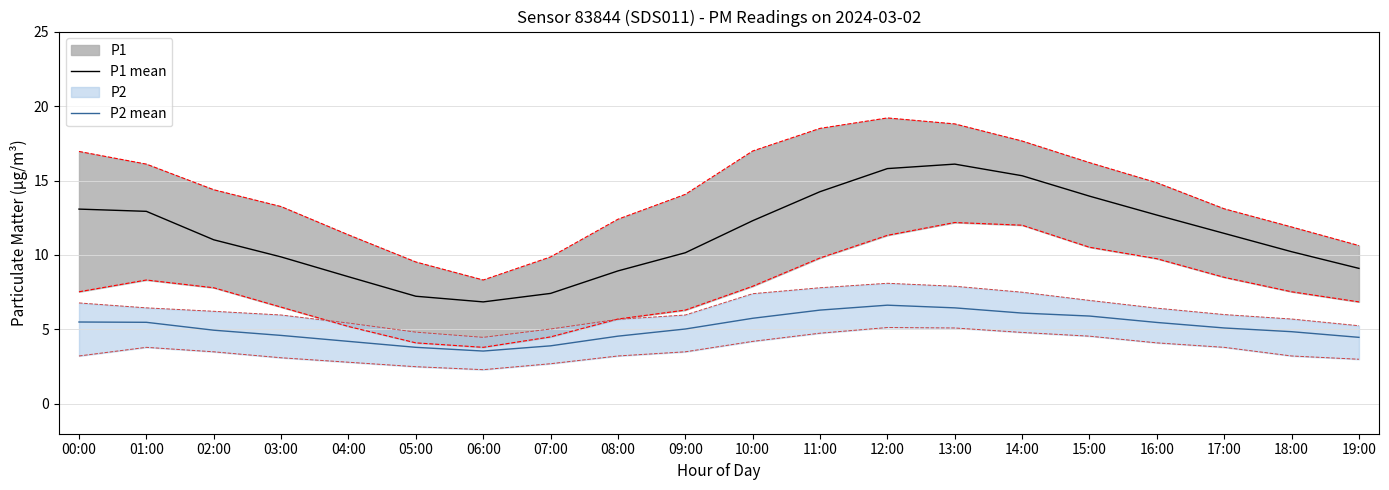

Where is the first local minimum for P1 mean?

06:00